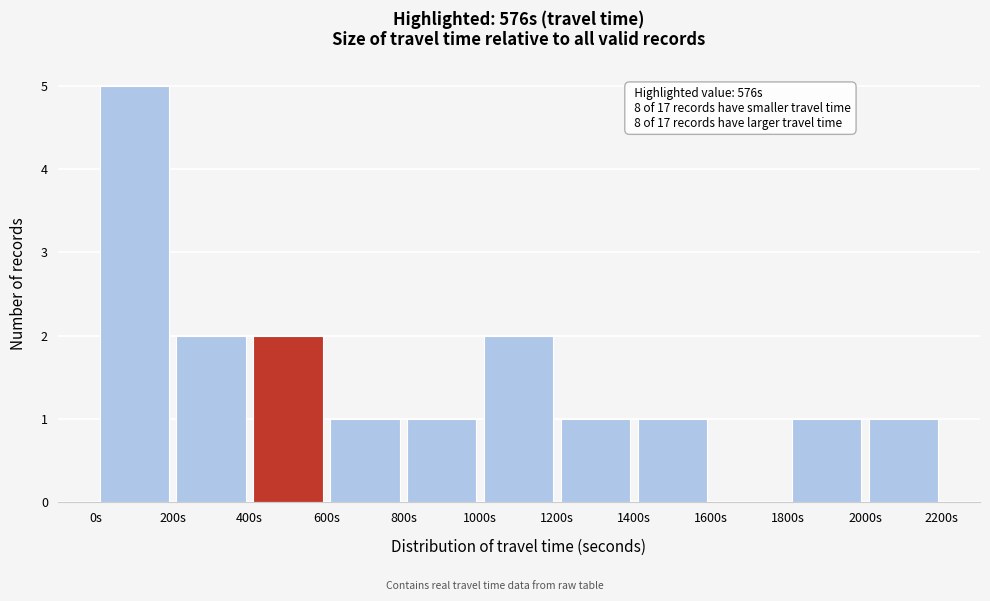

Which range on the x-axis has the tallest bar?

0 to 200